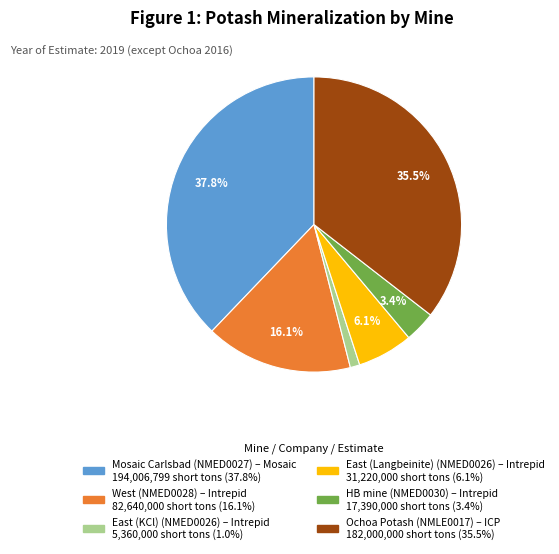

What is the total percentage of East (Langbeinite) and West?

22.2%